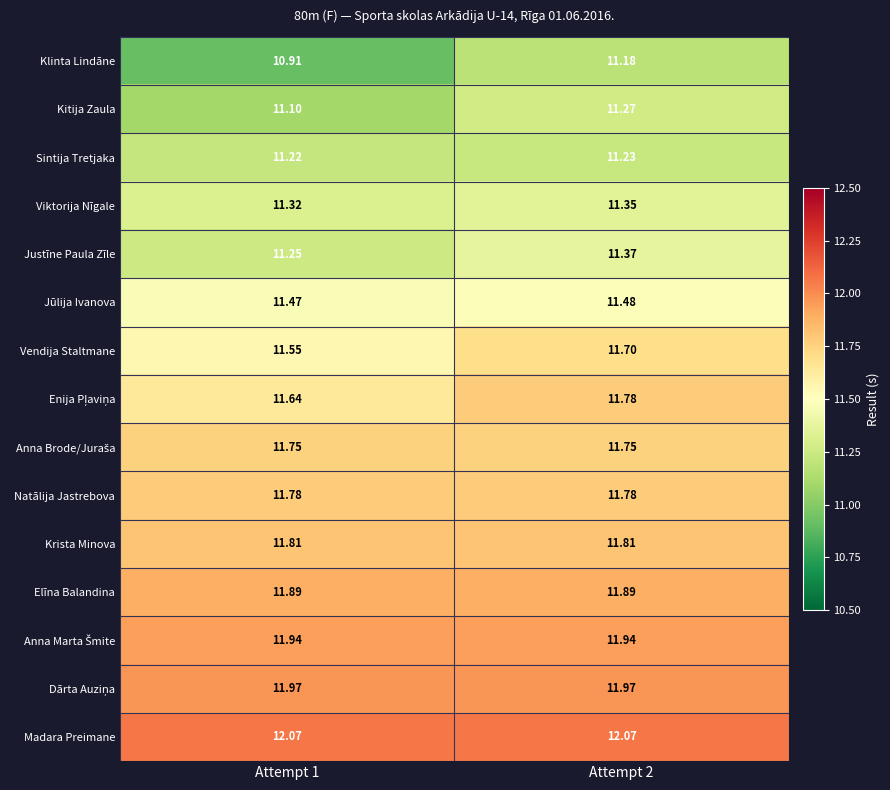

Which series has the largest total across all categories?

Madara Preimane